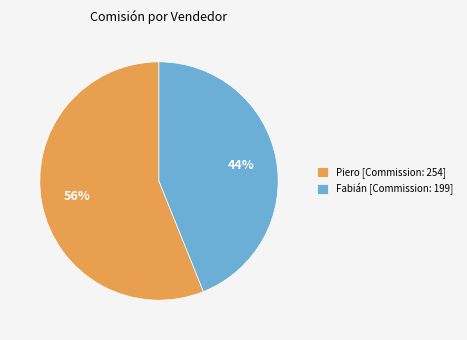

To the nearest percent, what is the average slice percentage?

50%